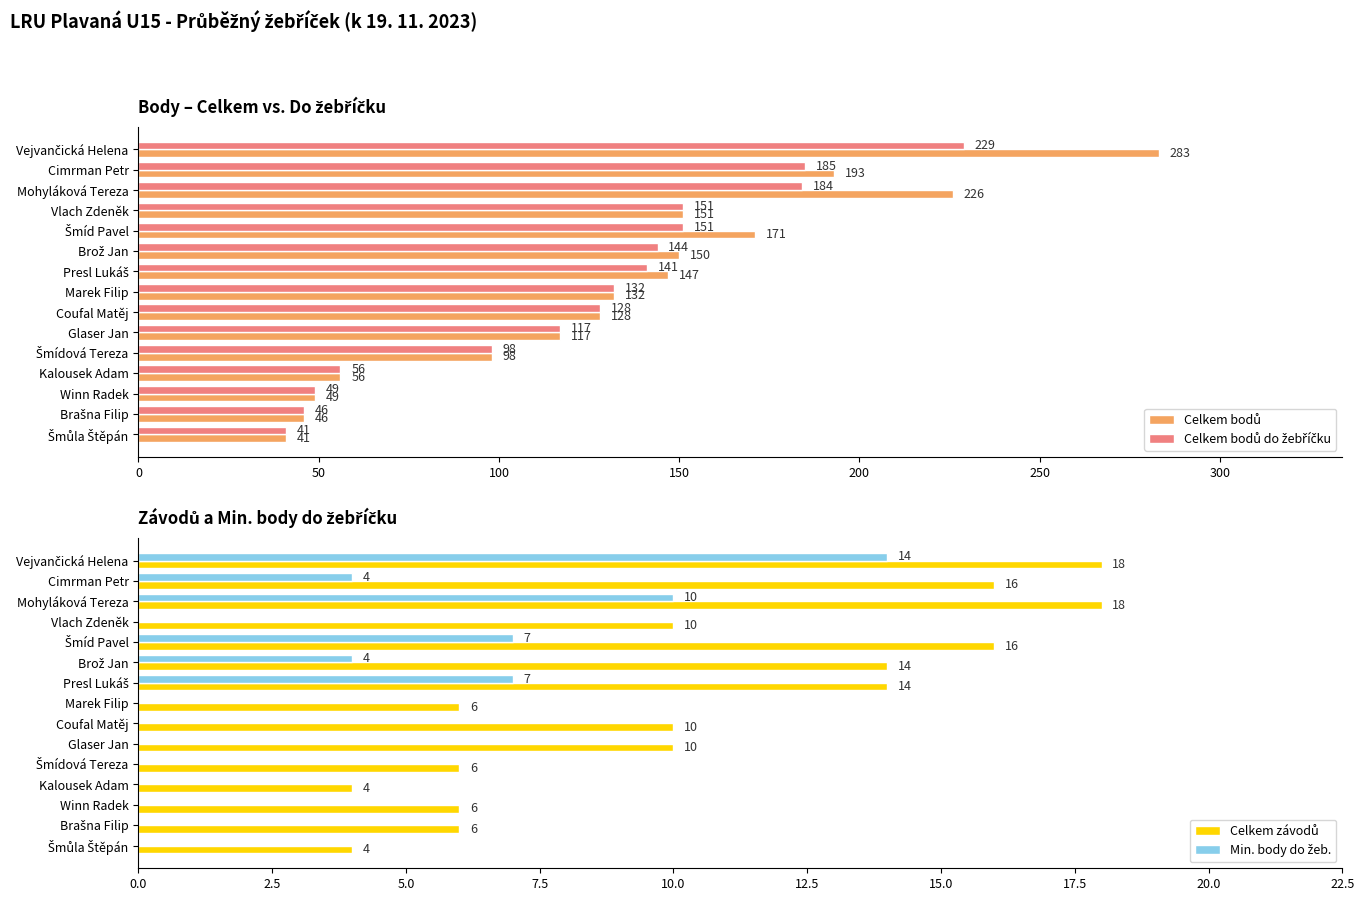

What is the sum of all Min. body do žeb. values?

46